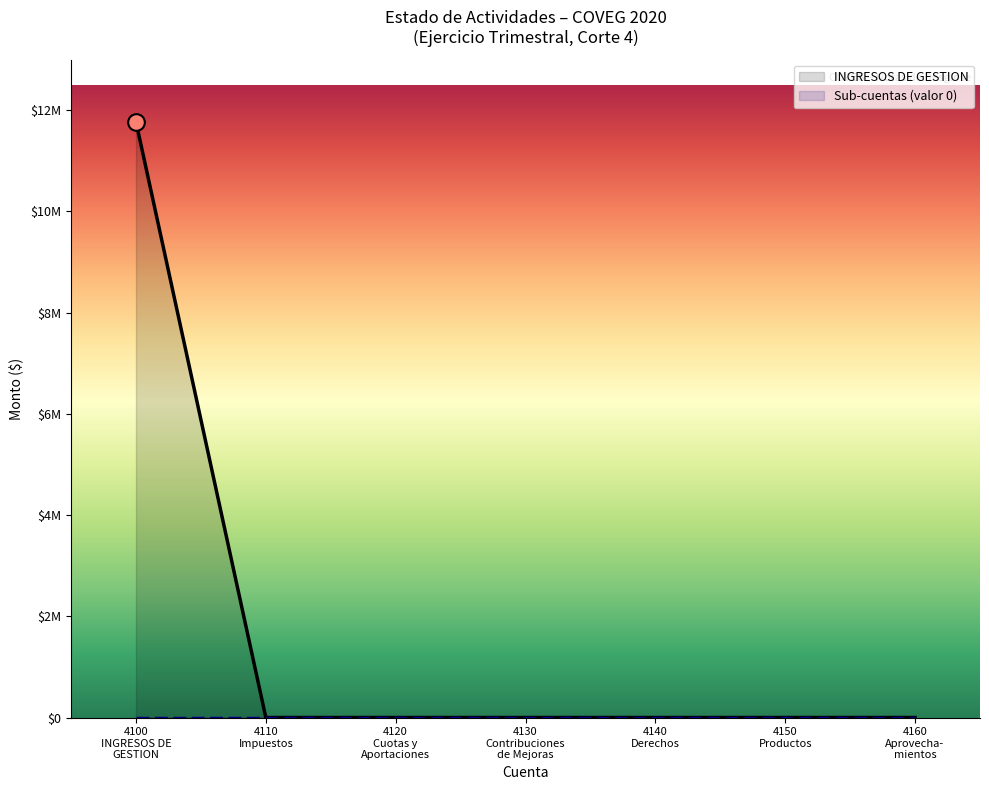

At how many categories does at least one series exceed 11060506?

1